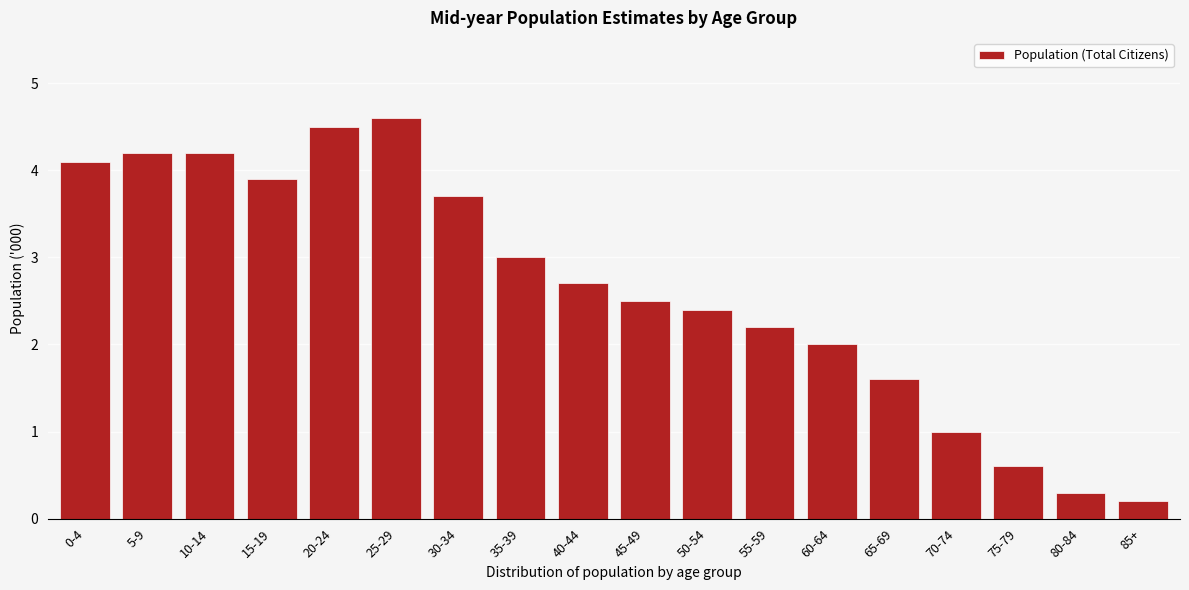

Reading left to right, extract all data points from this chart.

0-4=4.1	5-9=4.2	10-14=4.2	15-19=3.9	20-24=4.5	25-29=4.6	30-34=3.7	35-39=3.0	40-44=2.7	45-49=2.5	50-54=2.4	55-59=2.2	60-64=2.0	65-69=1.6	70-74=1.0	75-79=0.6	80-84=0.3	85+=0.2